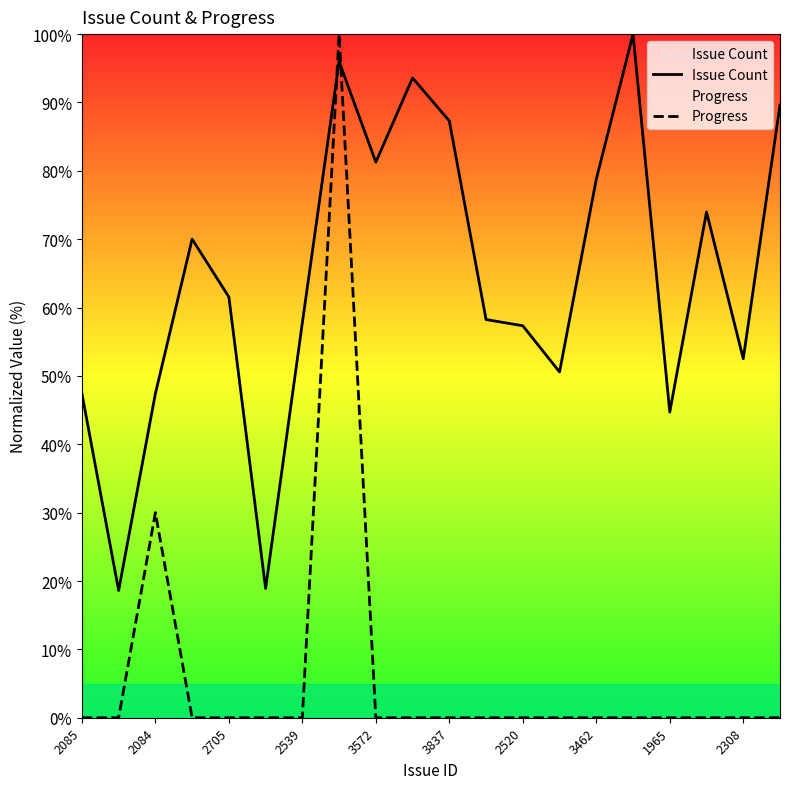

What is the average value of the Progress series?

6.5